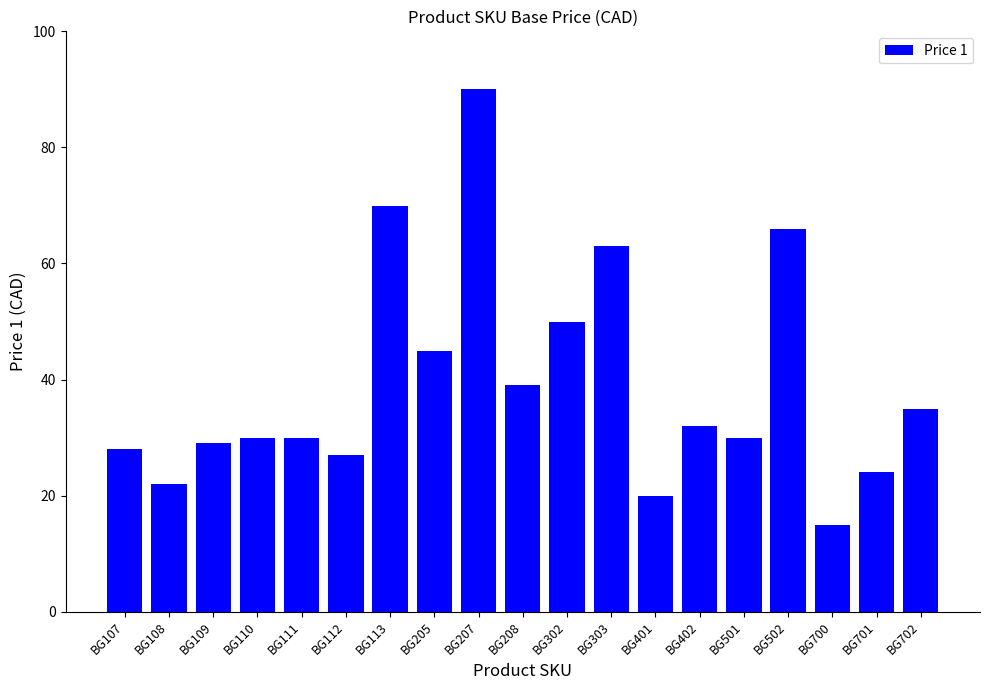

Approximately how many times larger is the value at BG110 compared to BG402?

0.9